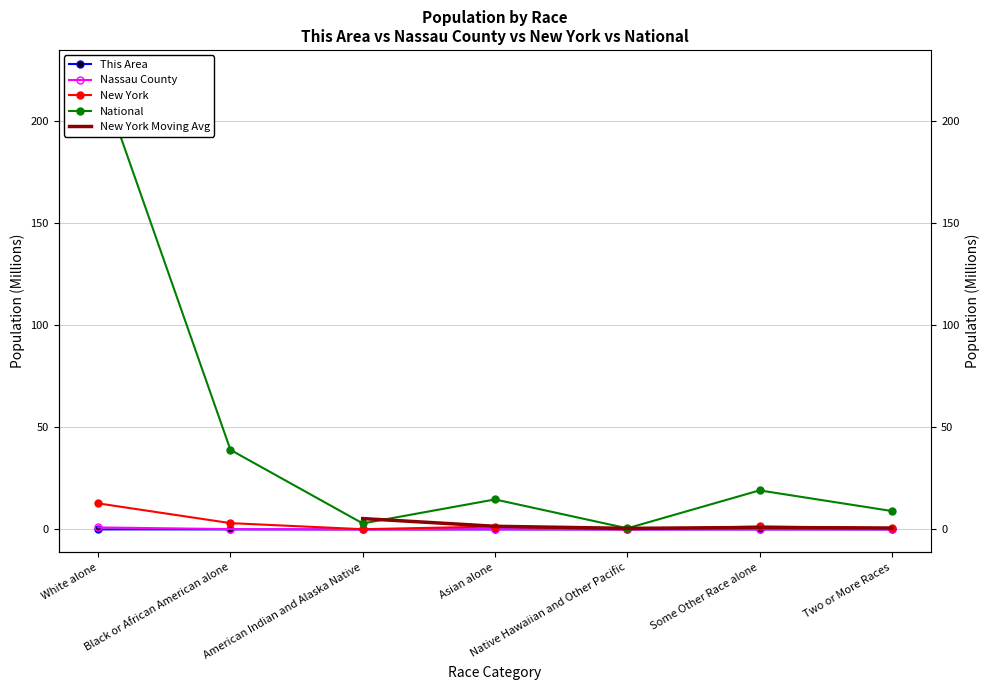

True or false: This Area and National intersect in this chart.

False